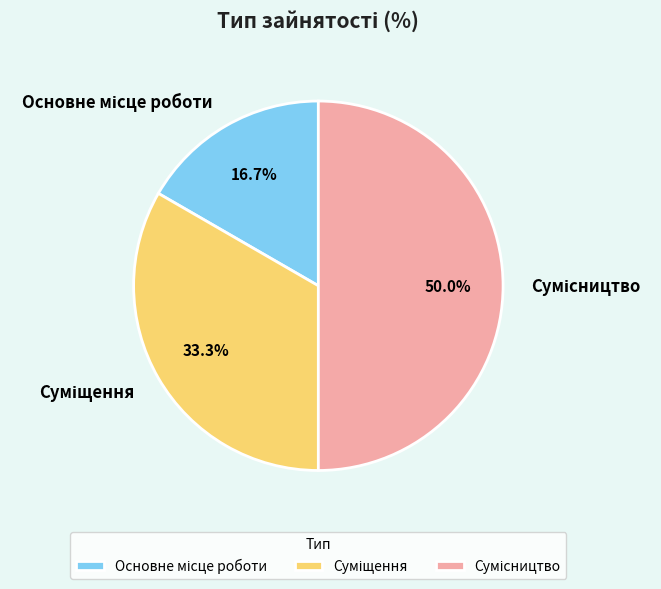

Count the number of slices in the pie.

3